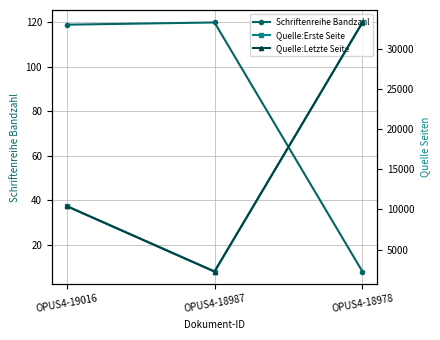

How many lines are shown in the chart?

3